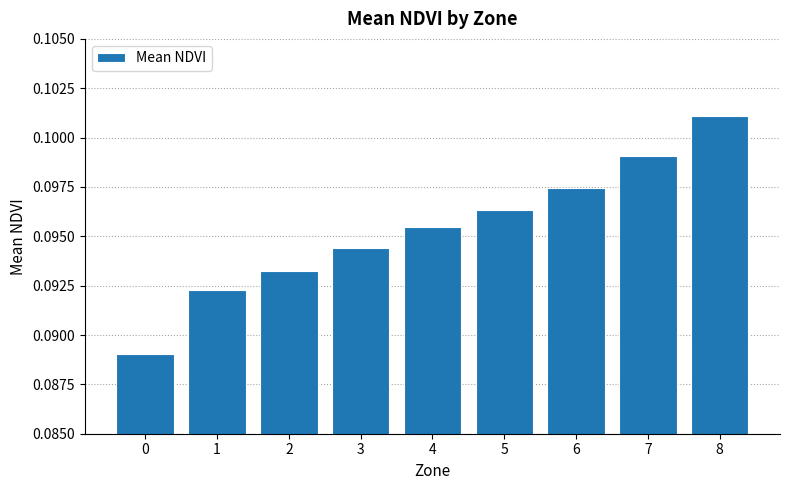

Count the values in the range 0 to 1.

9